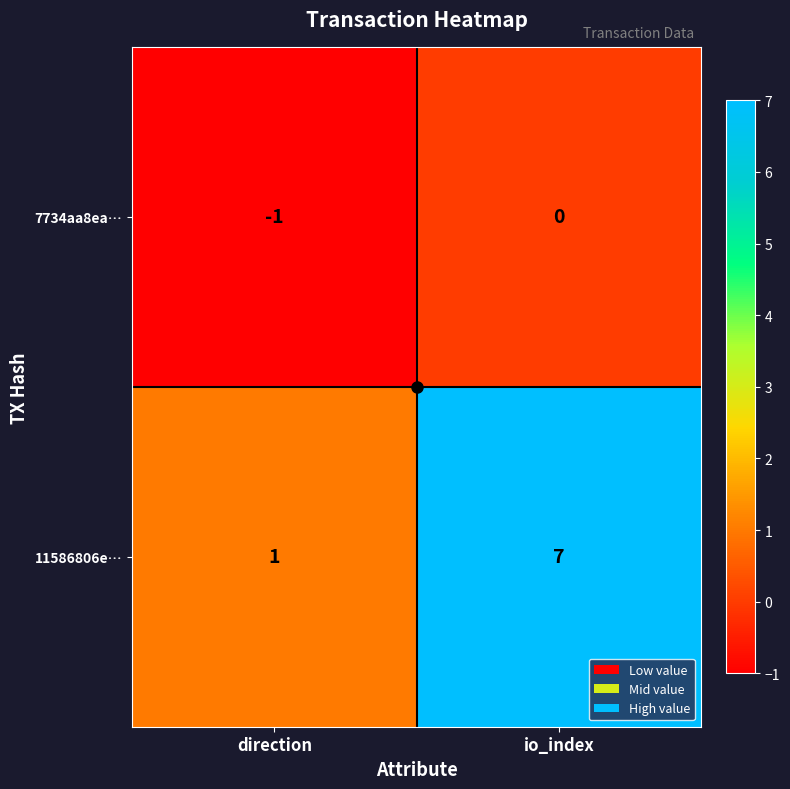

At which label is 11586806e… closest to 4?

direction